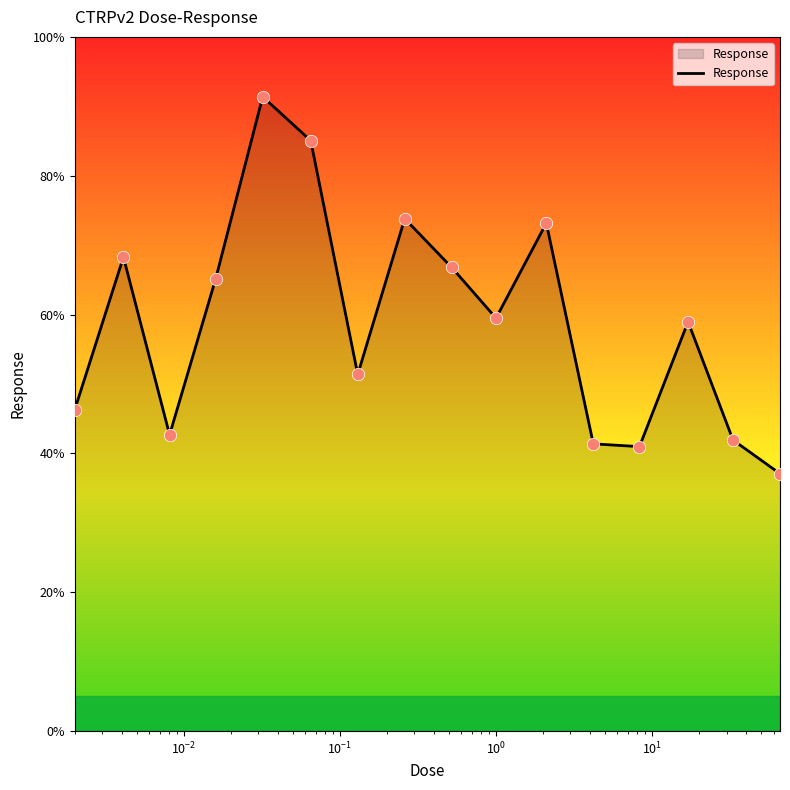

What is the difference between the maximum and minimum values?

54.3